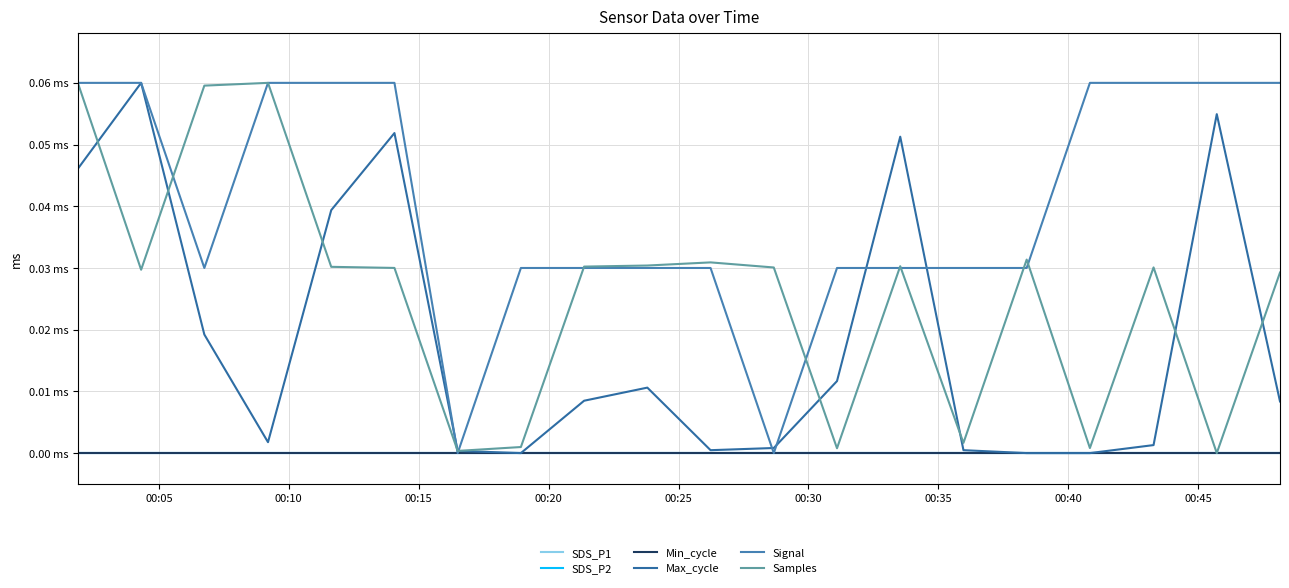

Does the chart display data point markers on the line(s)?

No